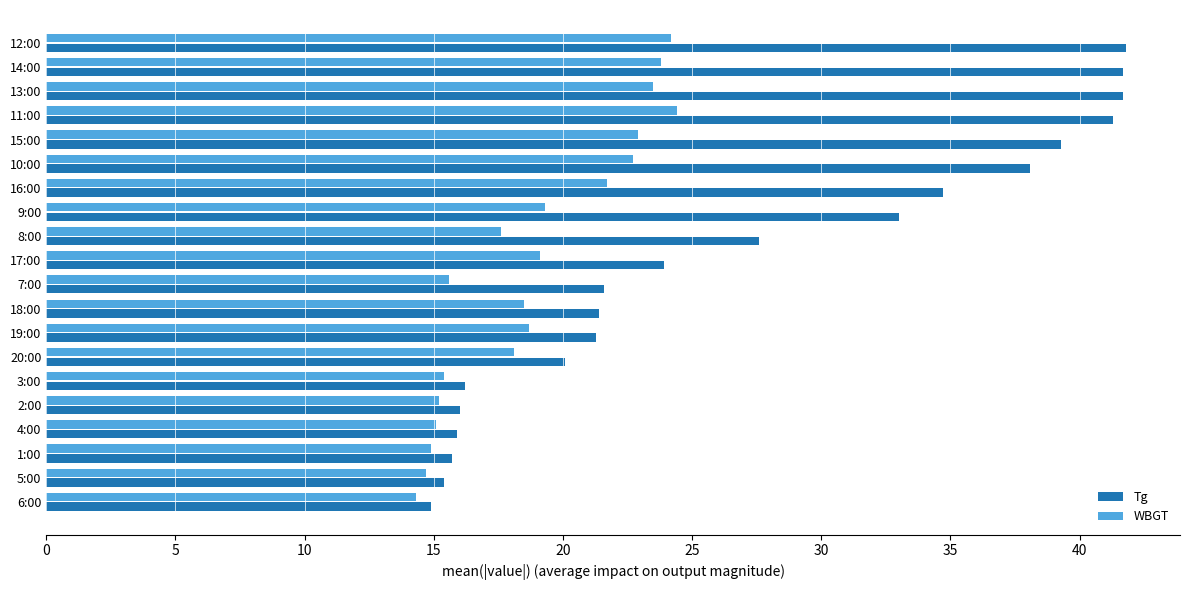

At how many categories does at least one series exceed 29?

8